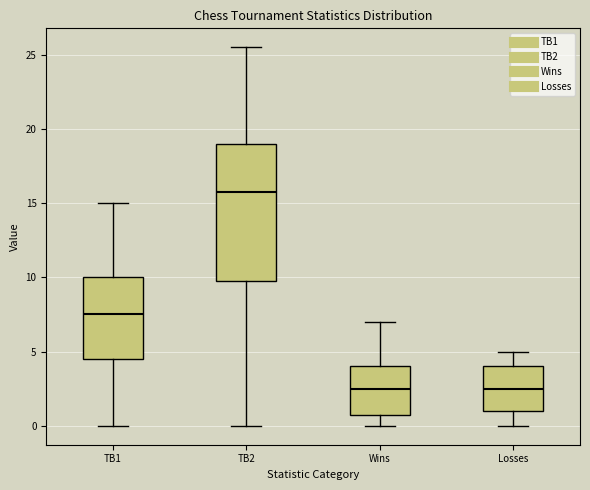

Which box is the tallest, from its lower edge to its upper edge?

TB2